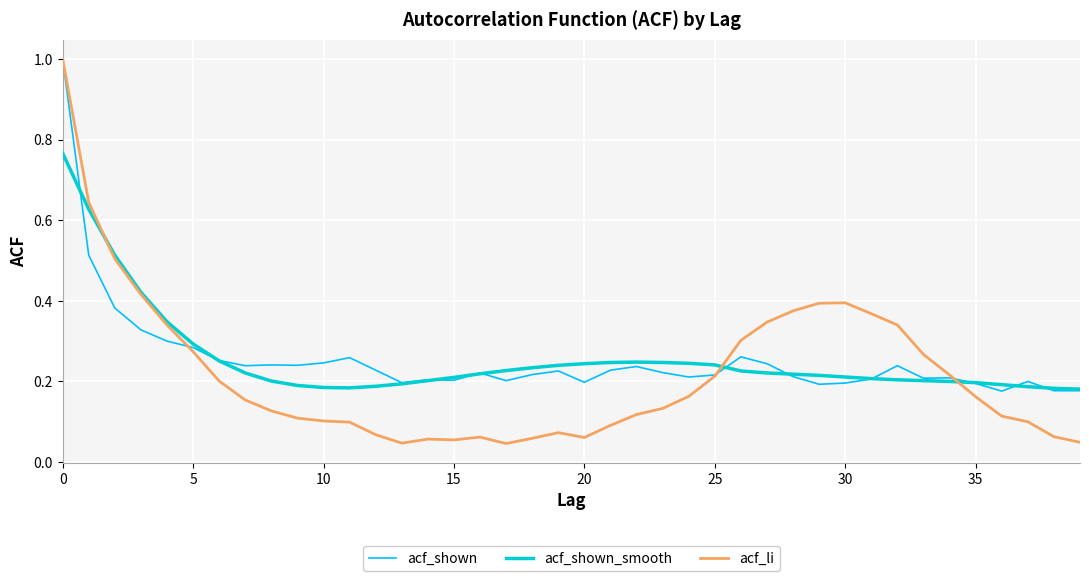

How many categories are shown in the chart?

40